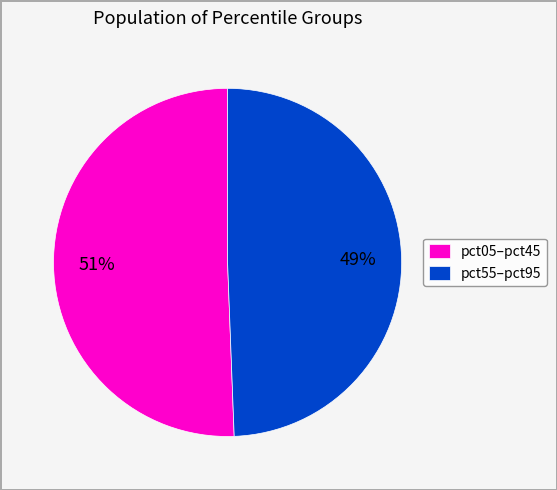

Does any single category account for the majority?

Yes